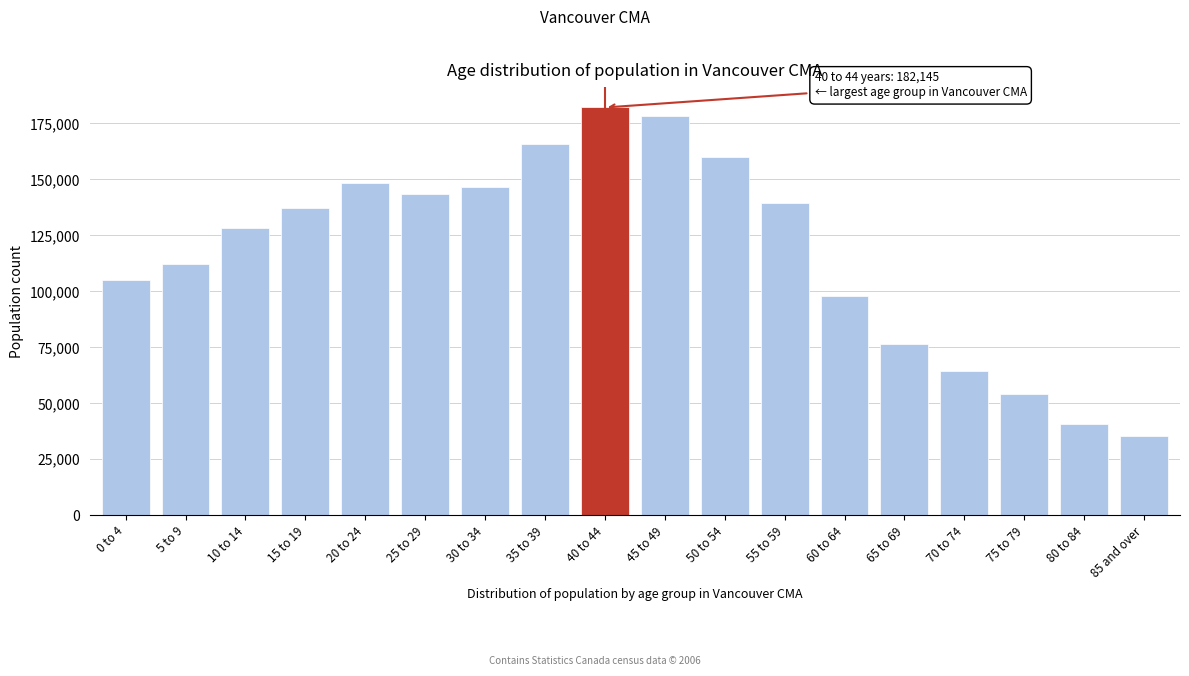

Reading left to right, list all the values displayed in this chart.

0 to 4=105280	5 to 9=112270	10 to 14=128185	15 to 19=137190	20 to 24=148515	25 to 29=143300	30 to 34=146410	35 to 39=165640	40 to 44=182145	45 to 49=178250	50 to 54=160130	55 to 59=139650	60 to 64=98140	65 to 69=76575	70 to 74=64570	75 to 79=54185	80 to 84=40650	85 and over=35480